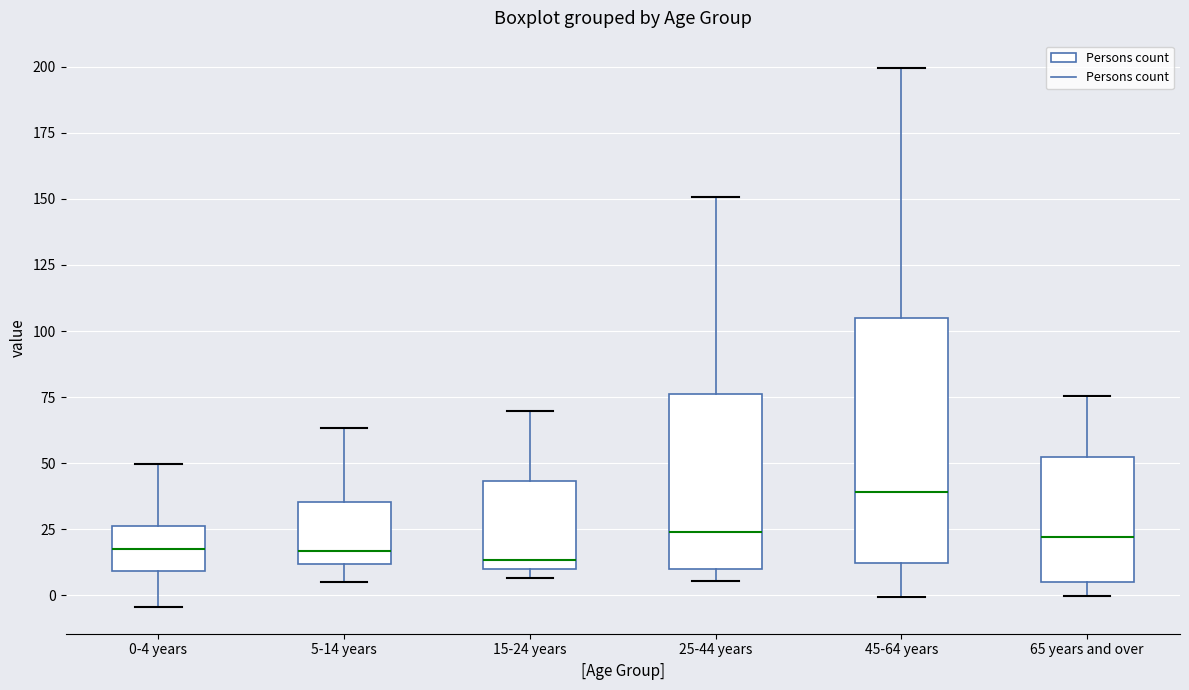

Reading left to right, transcribe this box plot: for each box, give where its median line is, the range the box spans, and where its two whiskers end, as read against the y-axis. The values are not printed on the chart, so give them approximately, as read against the axis.

0-4 years: median 15, box 10 to 25, whiskers -5 to 50
5-14 years: median 15, box 10 to 35, whiskers 5 to 65
15-24 years: median 15, box 10 to 45, whiskers 5 to 70
25-44 years: median 25, box 10 to 75, whiskers 5 to 150
45-64 years: median 40, box 10 to 105, whiskers 0 to 200
65 years and over: median 20, box 5 to 55, whiskers 0 to 75